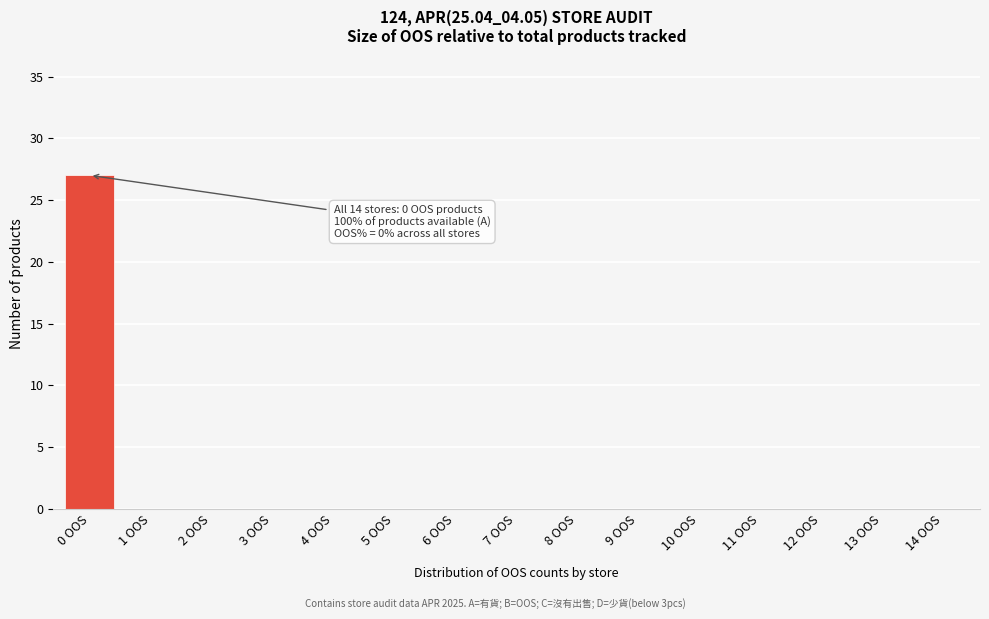

Reading right to left, extract all data points from this chart.

14 OOS=0	13 OOS=0	12 OOS=0	11 OOS=0	10 OOS=0	9 OOS=0	8 OOS=0	7 OOS=0	6 OOS=0	5 OOS=0	4 OOS=0	3 OOS=0	2 OOS=0	1 OOS=0	0 OOS=27